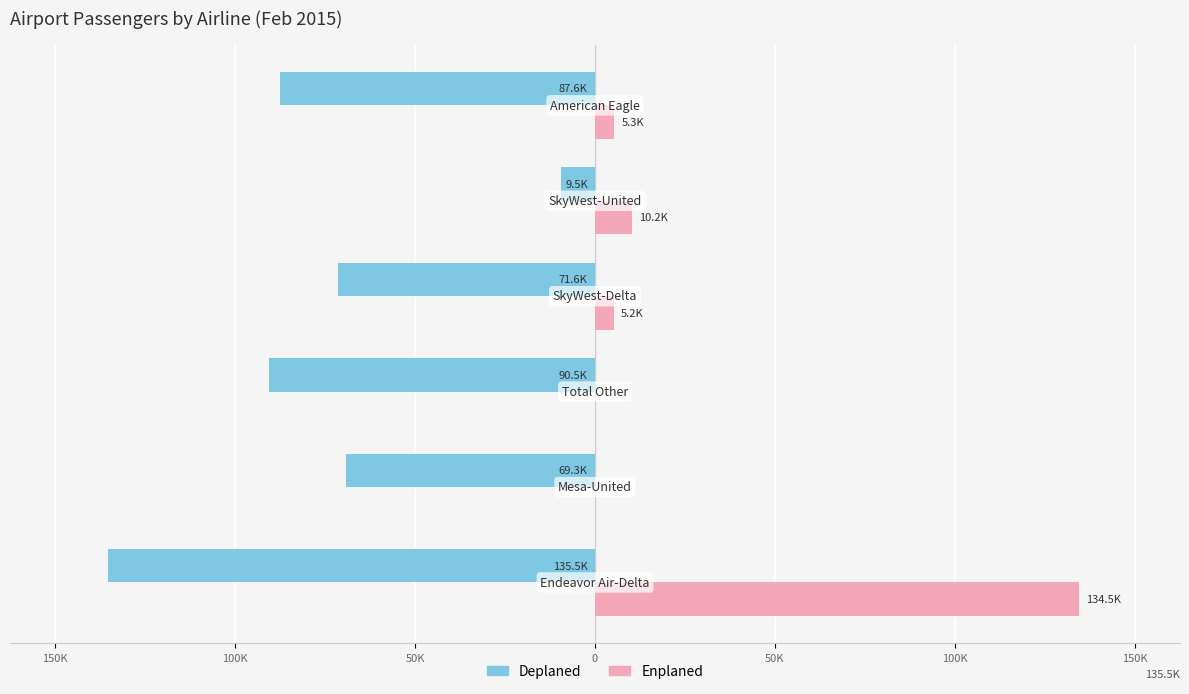

What are all the series names shown in the legend?

Deplaned, Enplaned